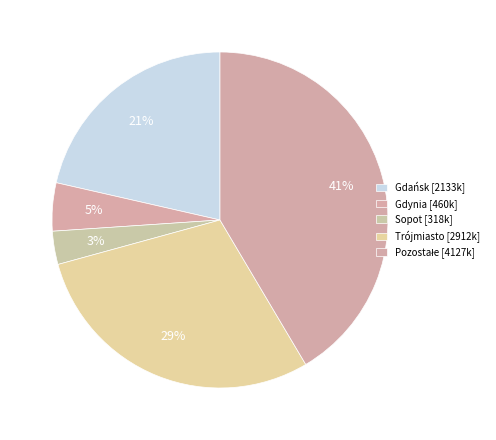

What is the largest slice in the pie chart?

Pozostałe